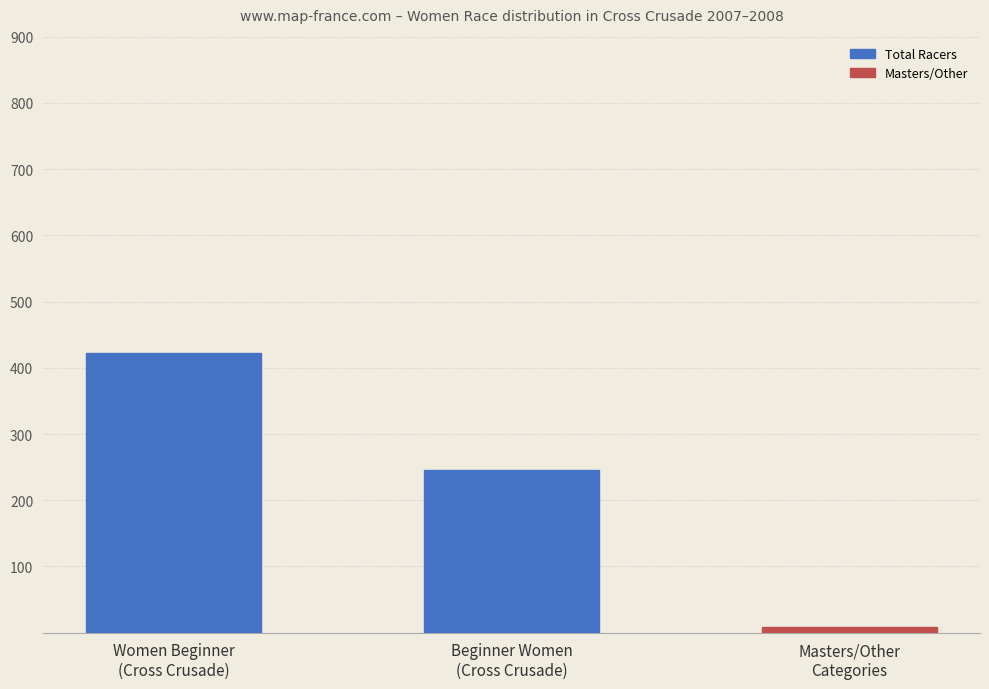

What is the difference between the second highest and minimum values?

236